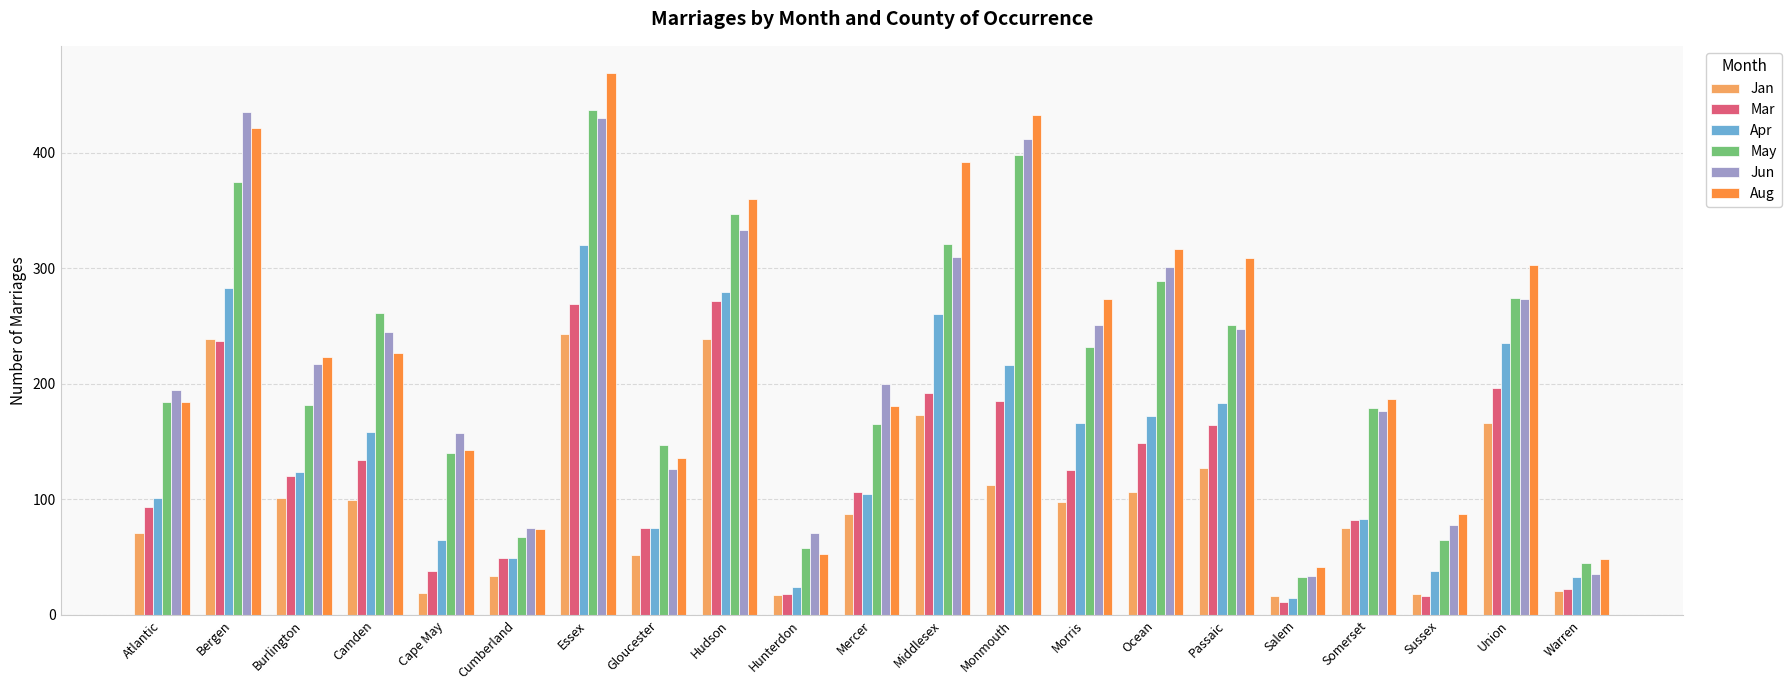

At how many categories does at least one series exceed 45?

20